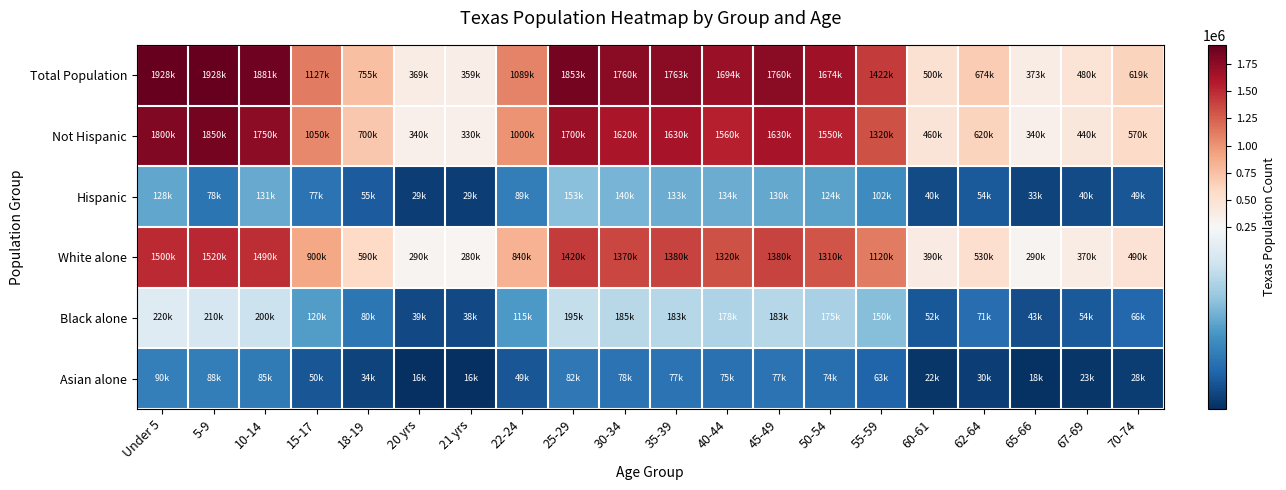

Which series has the largest total across all categories?

Total Population